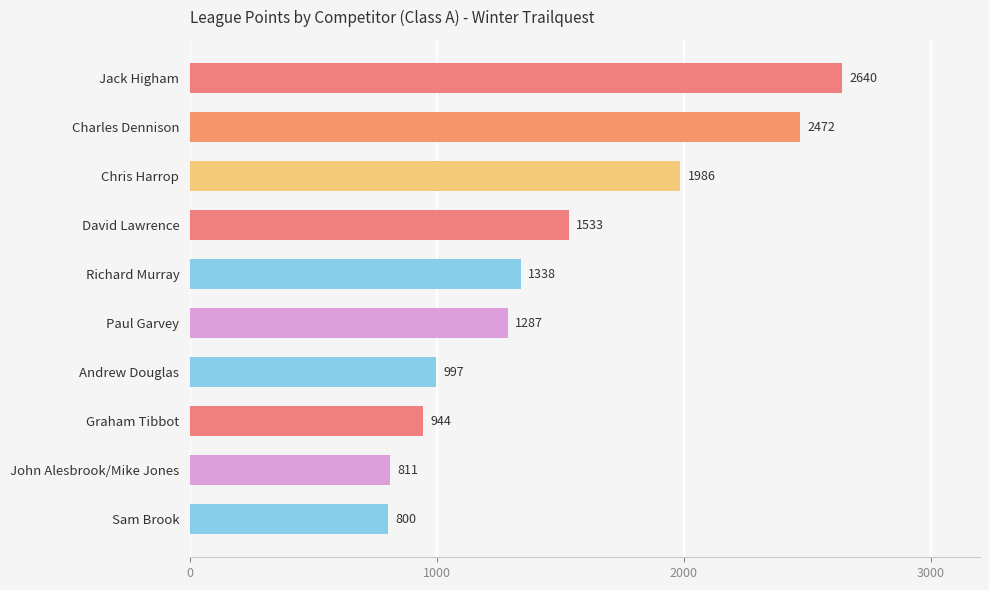

Approximately how many times larger is the value at Richard Murray compared to Chris Harrop?

0.7